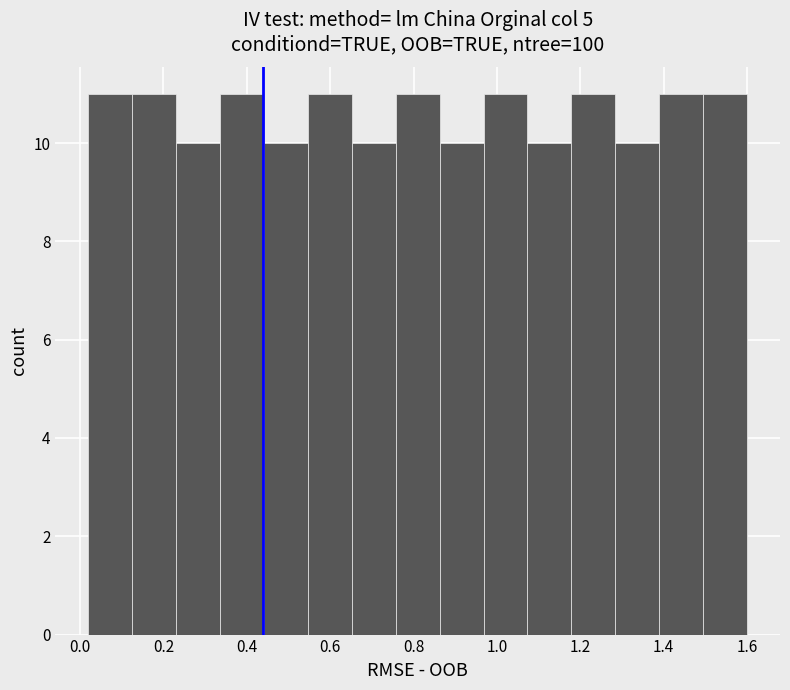

Reading left to right, transcribe this chart: for each bar, give the range it covers on the x-axis and its height. Neither the bar edges nor the heights are printed on the chart, so give them approximately, as read against the axes.

0.02 to 0.12: 11
0.12 to 0.24: 11
0.24 to 0.34: 10
0.34 to 0.44: 11
0.44 to 0.54: 10
0.54 to 0.66: 11
0.66 to 0.76: 10
0.76 to 0.86: 11
0.86 to 0.96: 10
0.96 to 1.08: 11
1.08 to 1.18: 10
1.18 to 1.28: 11
1.28 to 1.38: 10
1.38 to 1.50: 11
1.50 to 1.60: 11